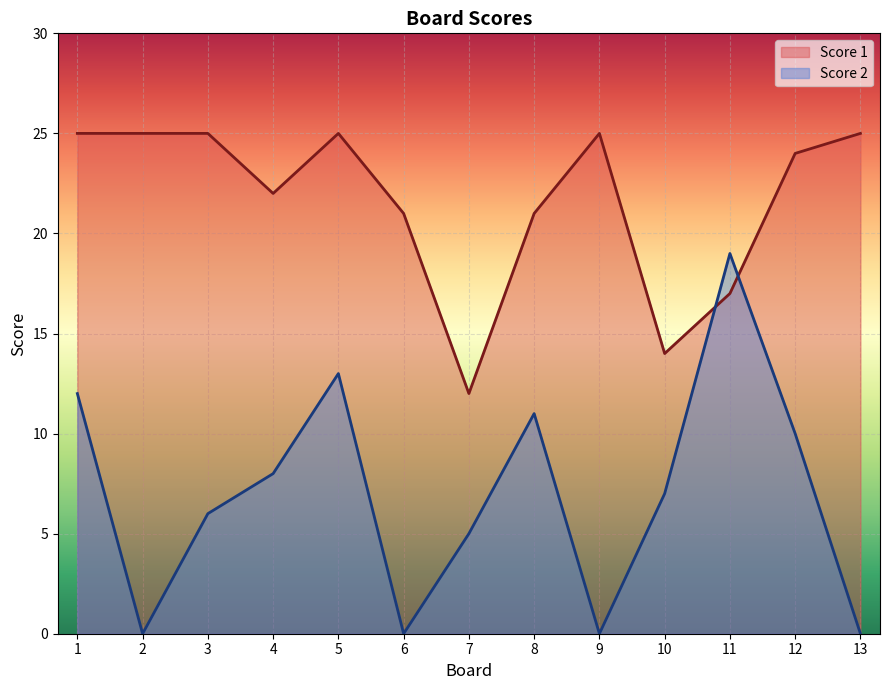

At which label is Score 1 closest to 18?

11